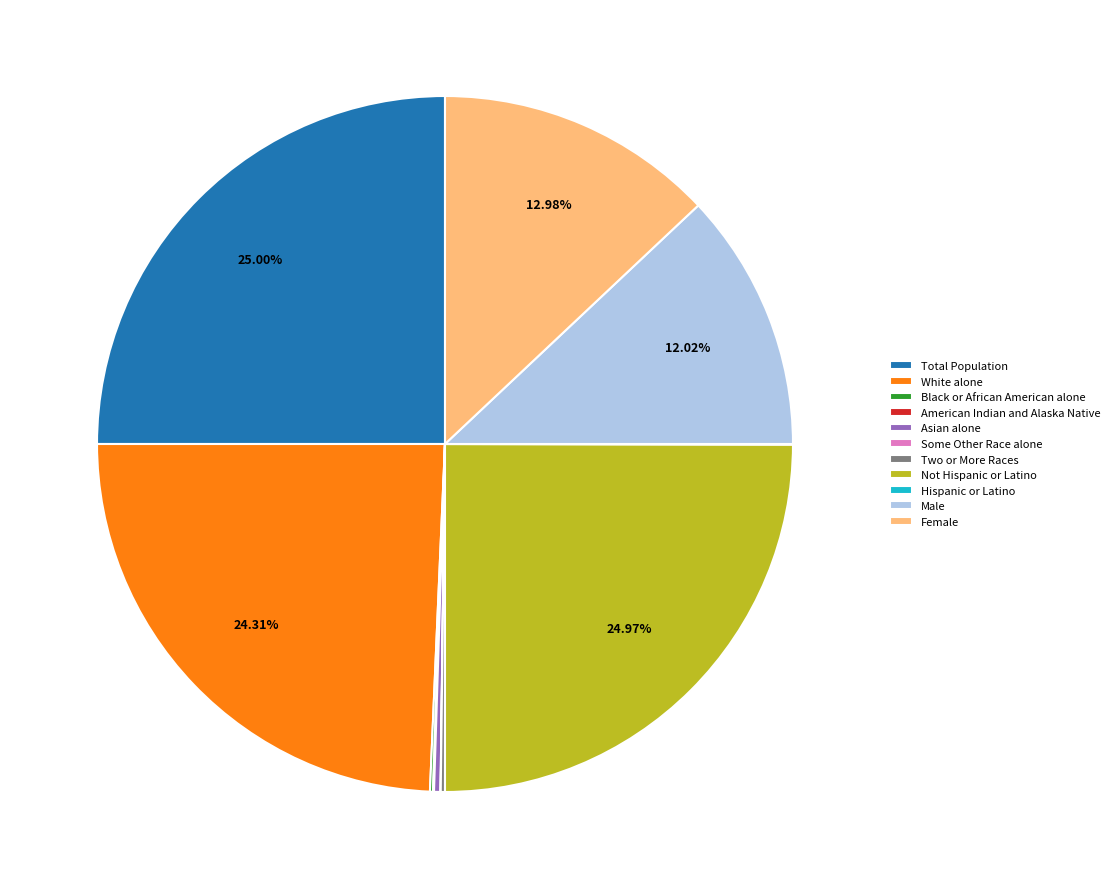

Does Asian alone represent more than half of the total?

No